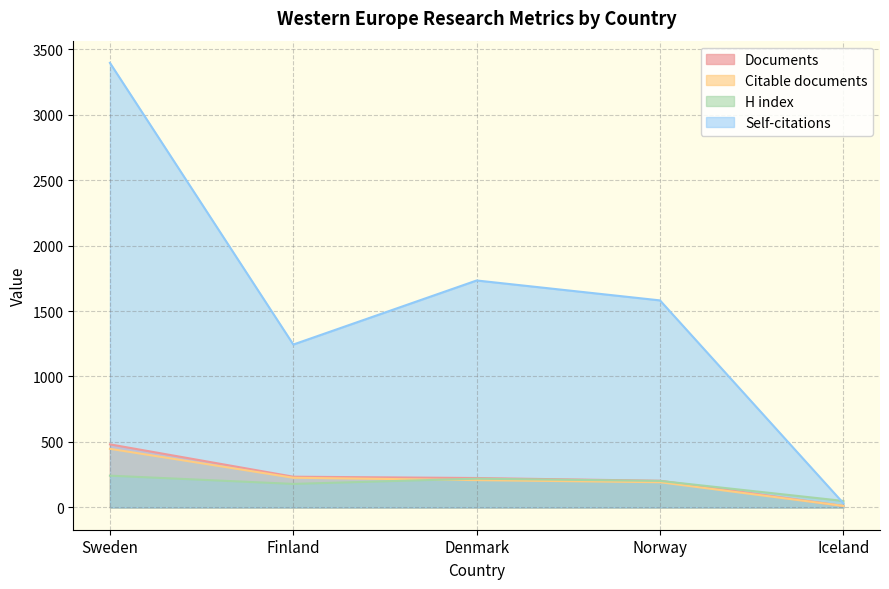

Which series has the largest range (max minus min)?

Self-citations